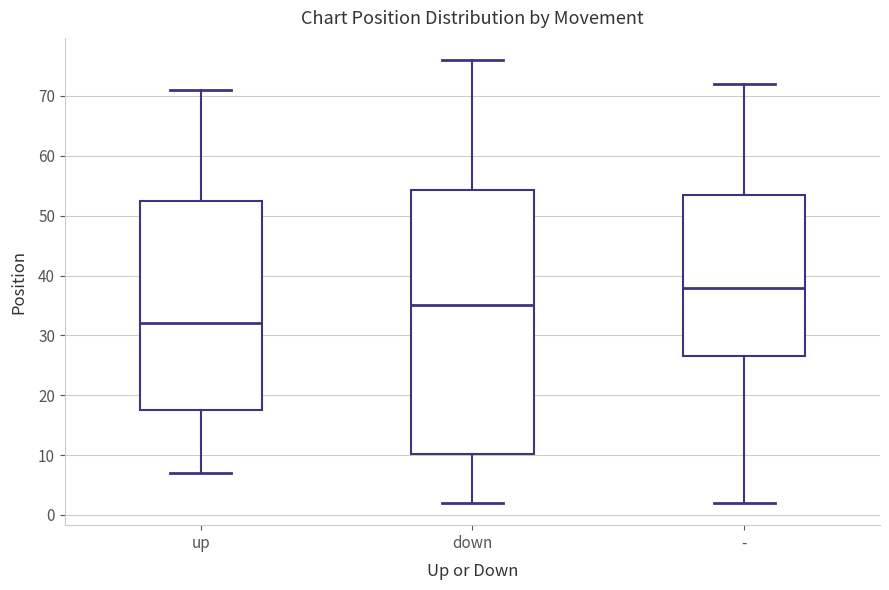

Reading left to right, transcribe this box plot: for each box, give where its median line is, the range the box spans, and where its two whiskers end, as read against the y-axis. The values are not printed on the chart, so give them approximately, as read against the axis.

up: median 32, box 18 to 53, whiskers 7 to 71
down: median 35, box 10 to 54, whiskers 2 to 76
-: median 38, box 27 to 54, whiskers 2 to 72